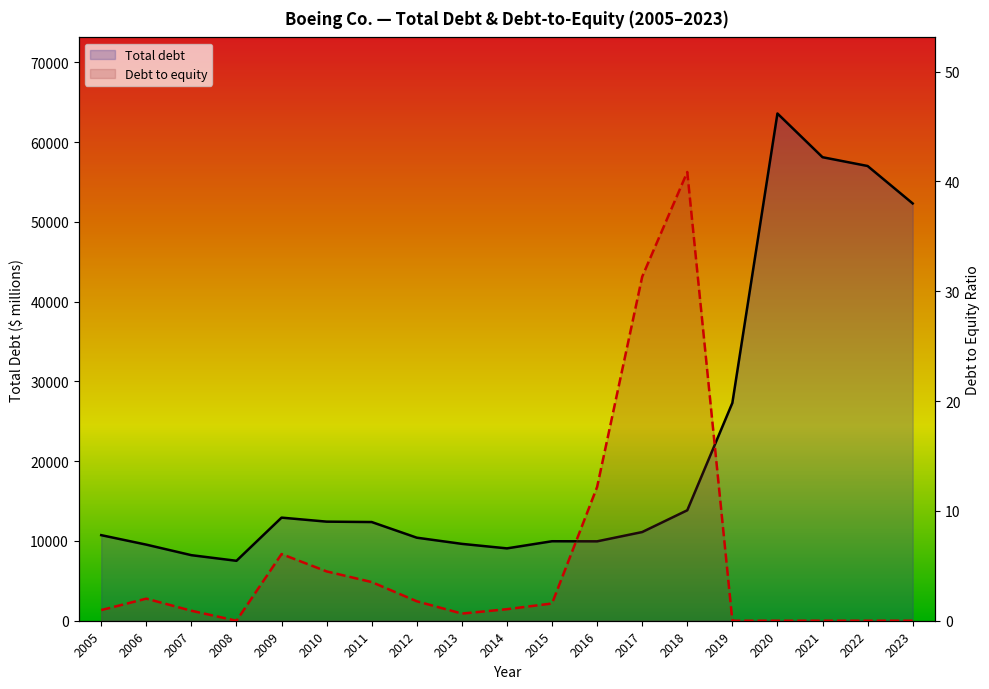

What is the sum of all Debt to equity values?

107.4